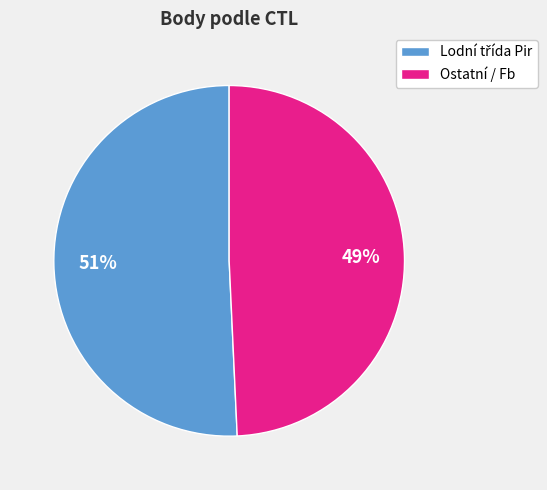

How many slices are in this pie chart?

2